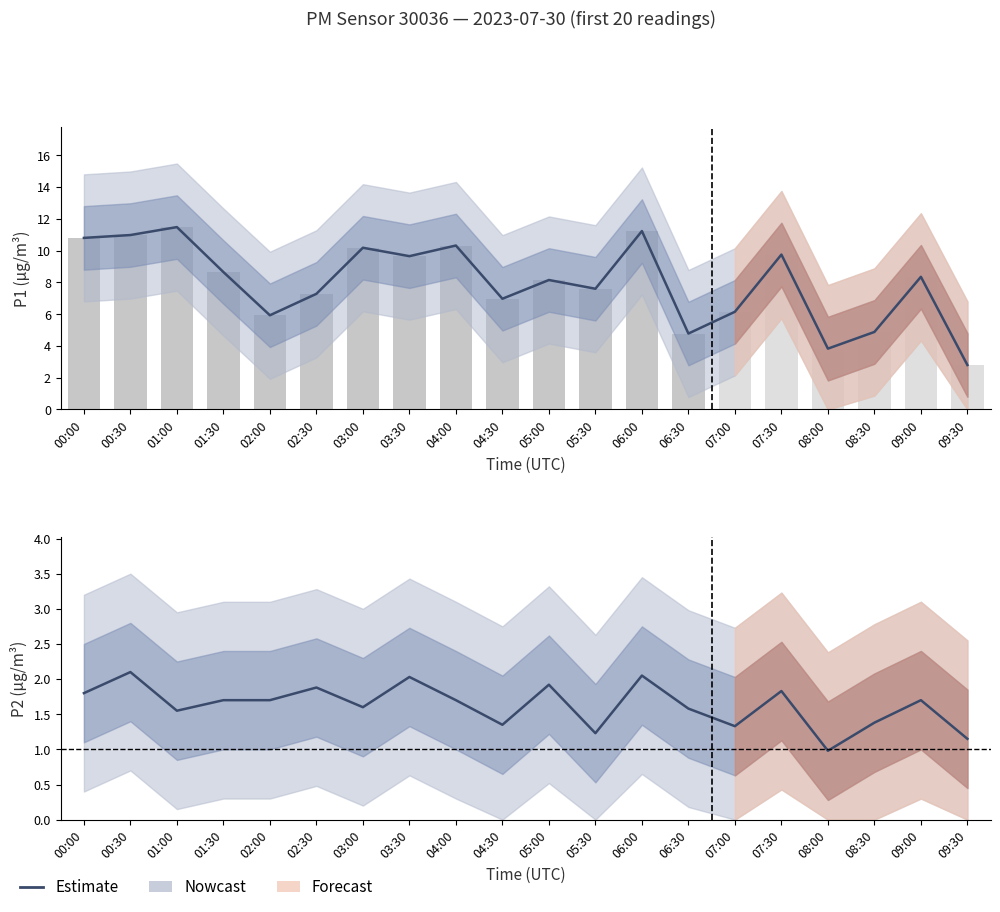

Reading left to right, transcribe all the data shown in this chart.

00:00=1.8	00:30=2.1	01:00=1.6	01:30=1.7	02:00=1.7	02:30=1.9	03:00=1.6	03:30=2.0	04:00=1.7	04:30=1.4	05:00=1.9	05:30=1.2	06:00=2.0	06:30=1.6	07:00=1.3	07:30=1.8	08:00=1.0	08:30=1.4	09:00=1.7	09:30=1.1